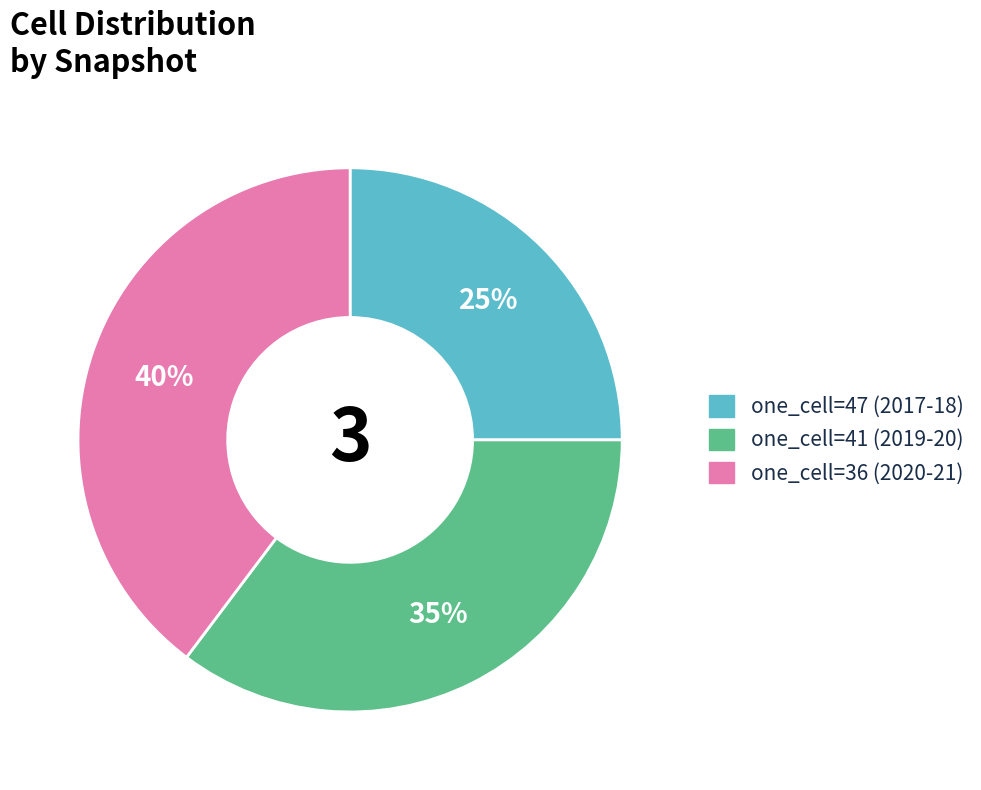

Does any single category account for the majority?

No